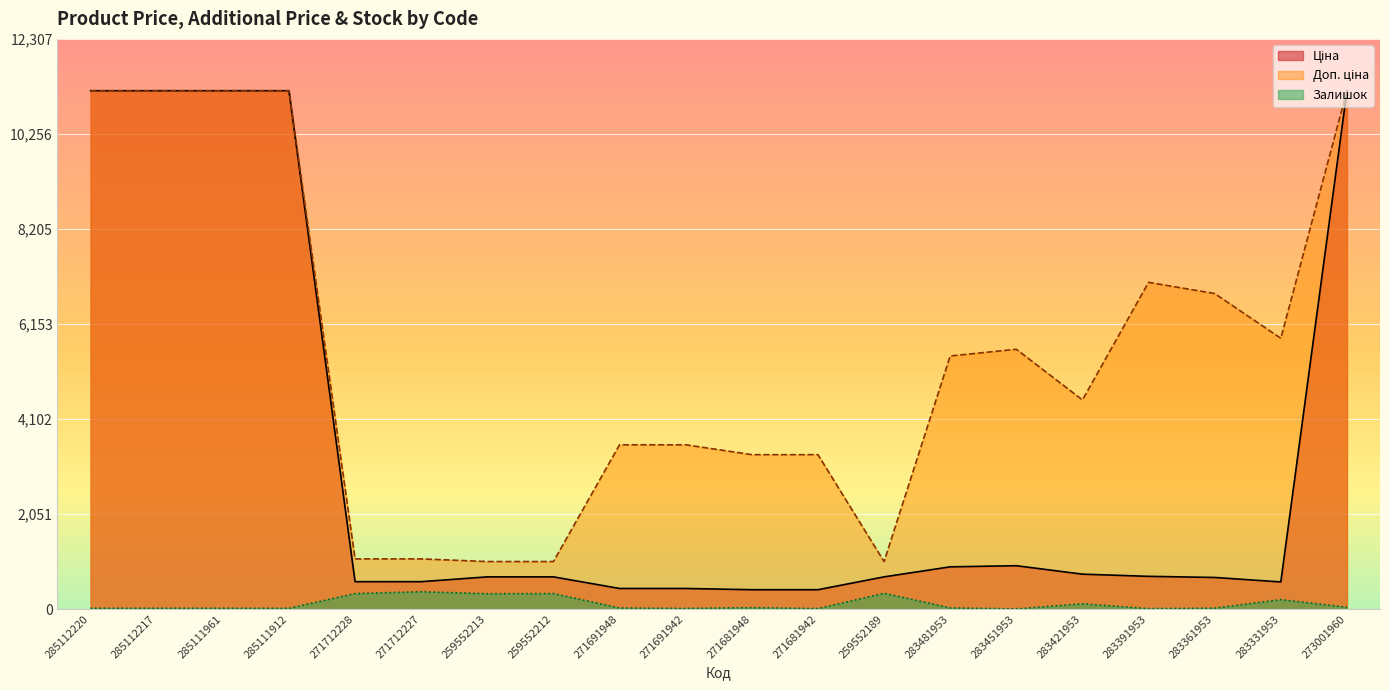

Reading left to right, transcribe all the data shown in this chart.

Ціна: 285112220=11188.2	285112217=11188.2	285111961=11188.2	285111912=11188.2	271712228=589.9	271712227=589.9	259552213=693.7	259552212=693.7	271691948=443.1	271691942=443.1	271681948=416.6	271681942=416.6	259552189=693.7	283481953=910.4	283451953=934.5	283421953=752.2	283391953=705.1	283361953=681.0	283331953=584.4	273001960=11188.2
Доп. ціна: 285112220=11188.2	285112217=11188.2	285111961=11188.2	285111912=11188.2	271712228=1081.7	271712227=1081.7	259552213=1024.6	259552212=1024.6	271691948=3545.0	271691942=3545.0	271681948=3332.5	271681942=3332.5	259552189=1024.6	283481953=5462.3	283451953=5607.2	283421953=4513.3	283391953=7051.3	283361953=6809.8	283331953=5843.9	273001960=11188.2
Залишок: 285112220=17.0	285112217=17.0	285111961=17.0	285111912=15.0	271712228=333.0	271712227=373.0	259552213=330.0	259552212=333.0	271691948=22.0	271691942=13.0	271681948=30.0	271681942=10.0	259552189=339.0	283481953=24.0	283451953=2.0	283421953=113.0	283391953=8.0	283361953=19.0	283331953=202.0	273001960=38.0